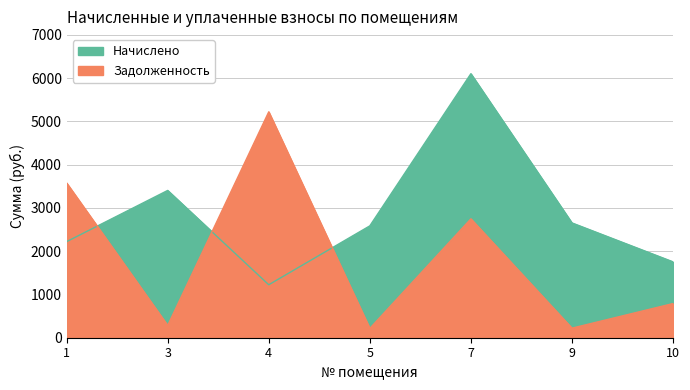

What is the average value of the Задолженность series?

1864.9